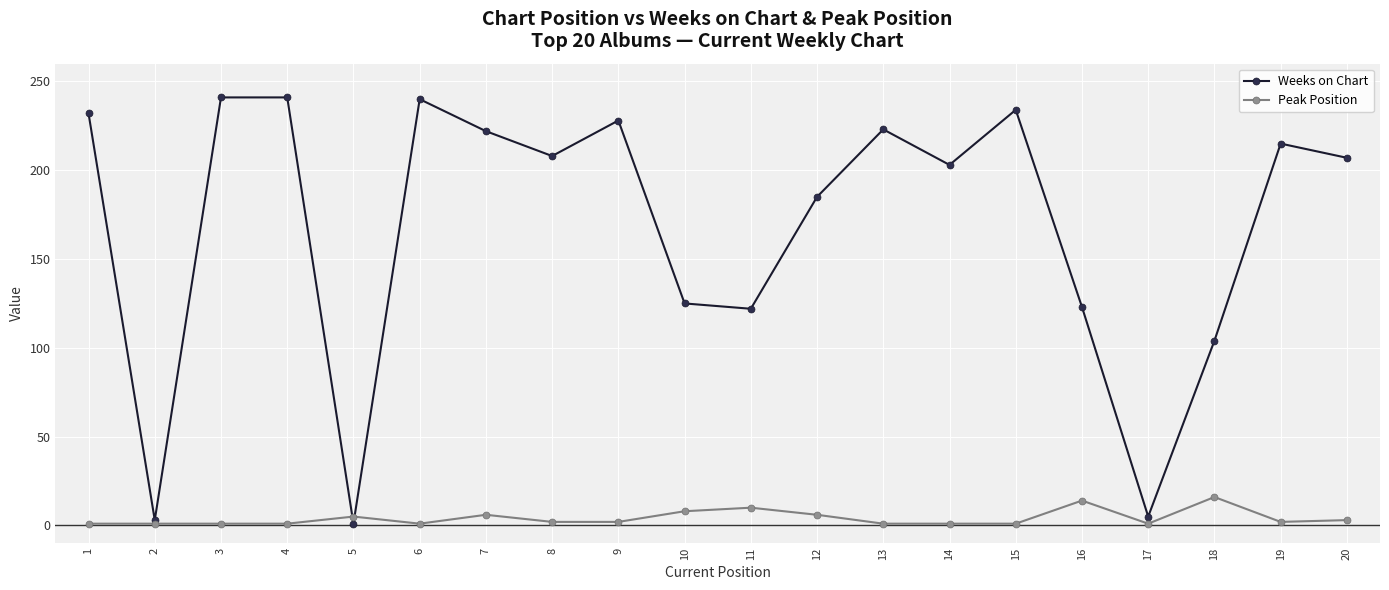

What are all the series names shown in the legend?

Weeks on Chart, Peak Position